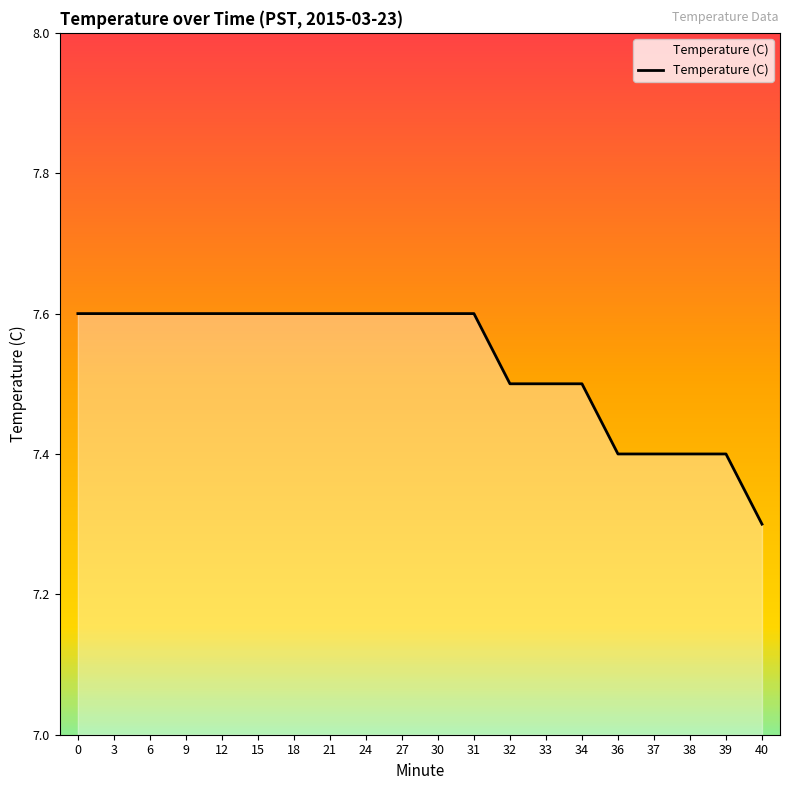

What is the difference between the maximum and minimum values?

0.3